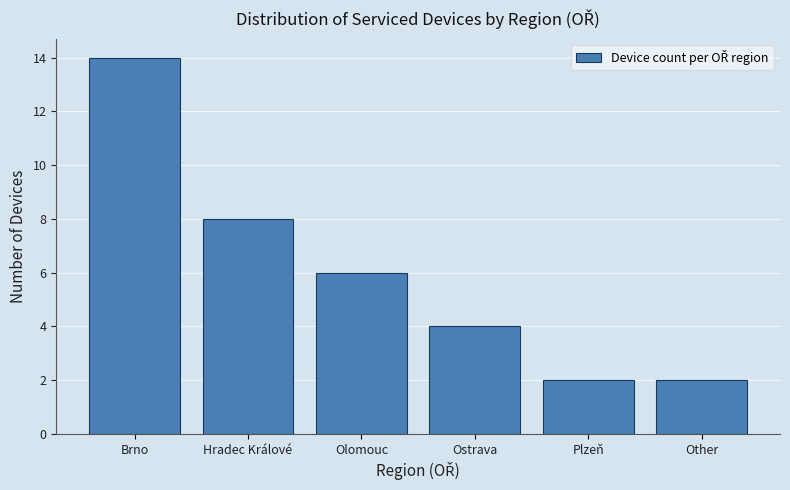

Reading right to left, list all the values displayed in this chart.

2	2	4	6	8	14